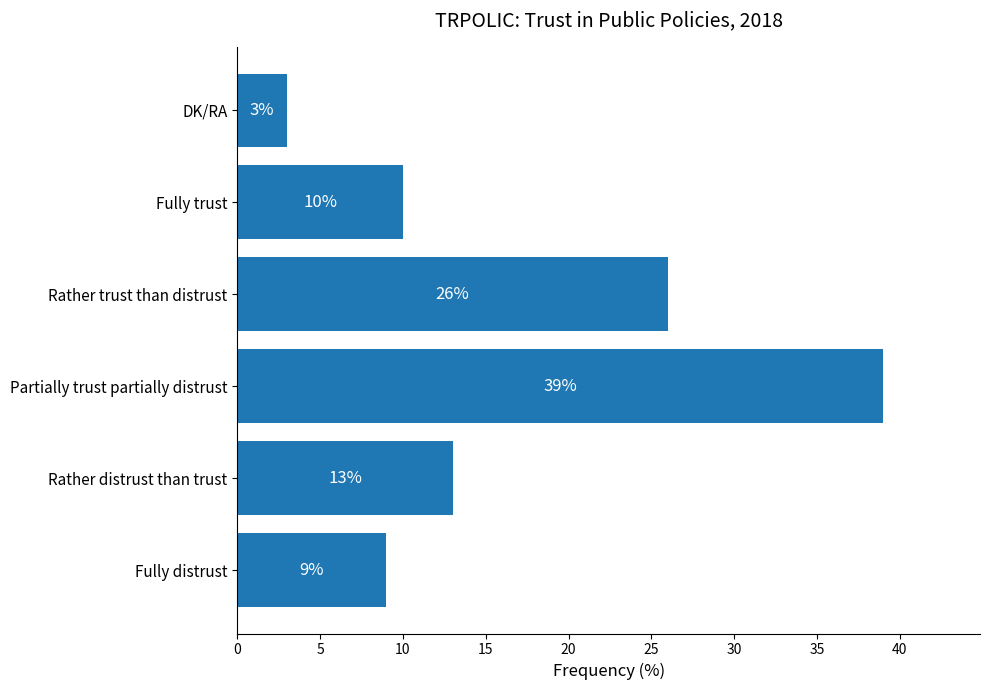

List the labels in order of value, largest first.

Partially trust partially distrust, Rather trust than distrust, Rather distrust than trust, Fully trust, Fully distrust, DK/RA